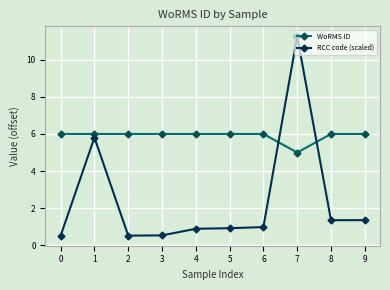

At which label is WoRMS ID closest to 5?

7